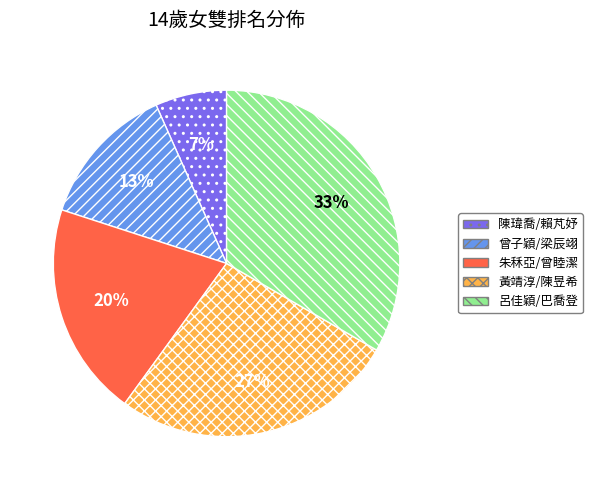

The 陳瑋喬/賴芃妤 slice represents 7% of the pie. True or false?

True